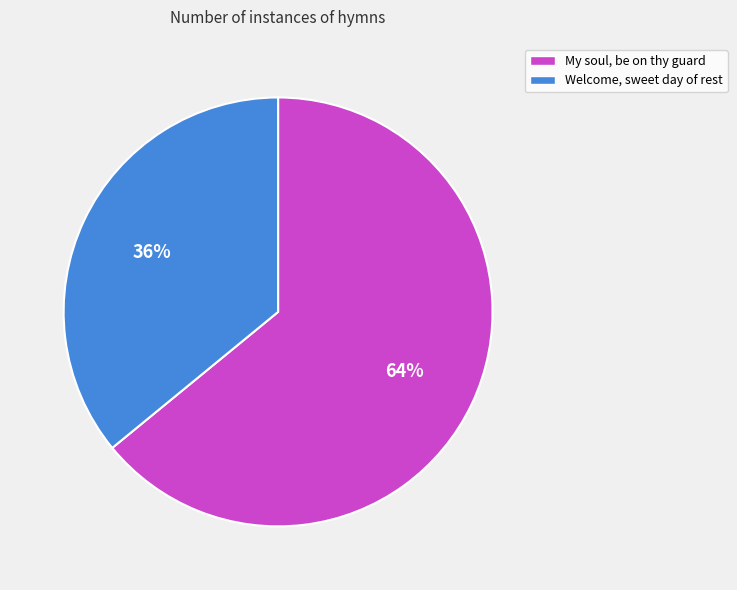

Count the number of slices in the pie.

2